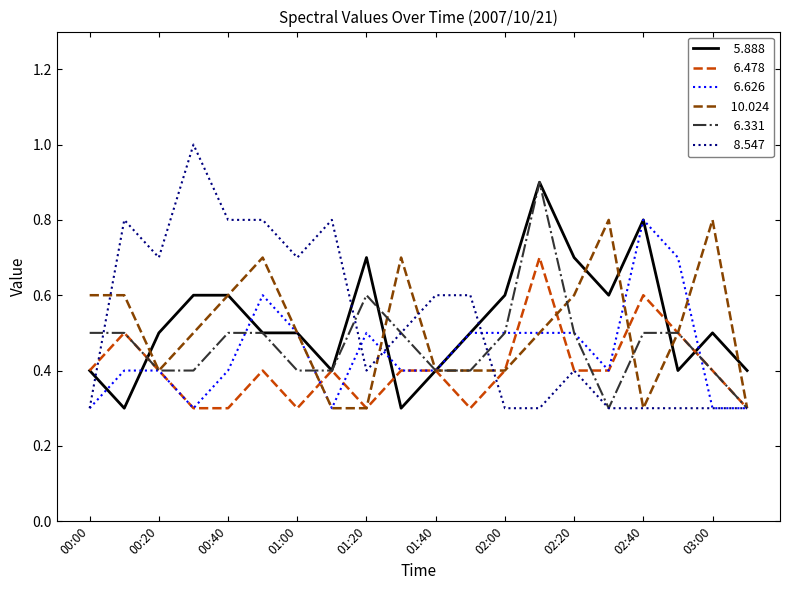

What is the minimum value shown in the chart?

0.3